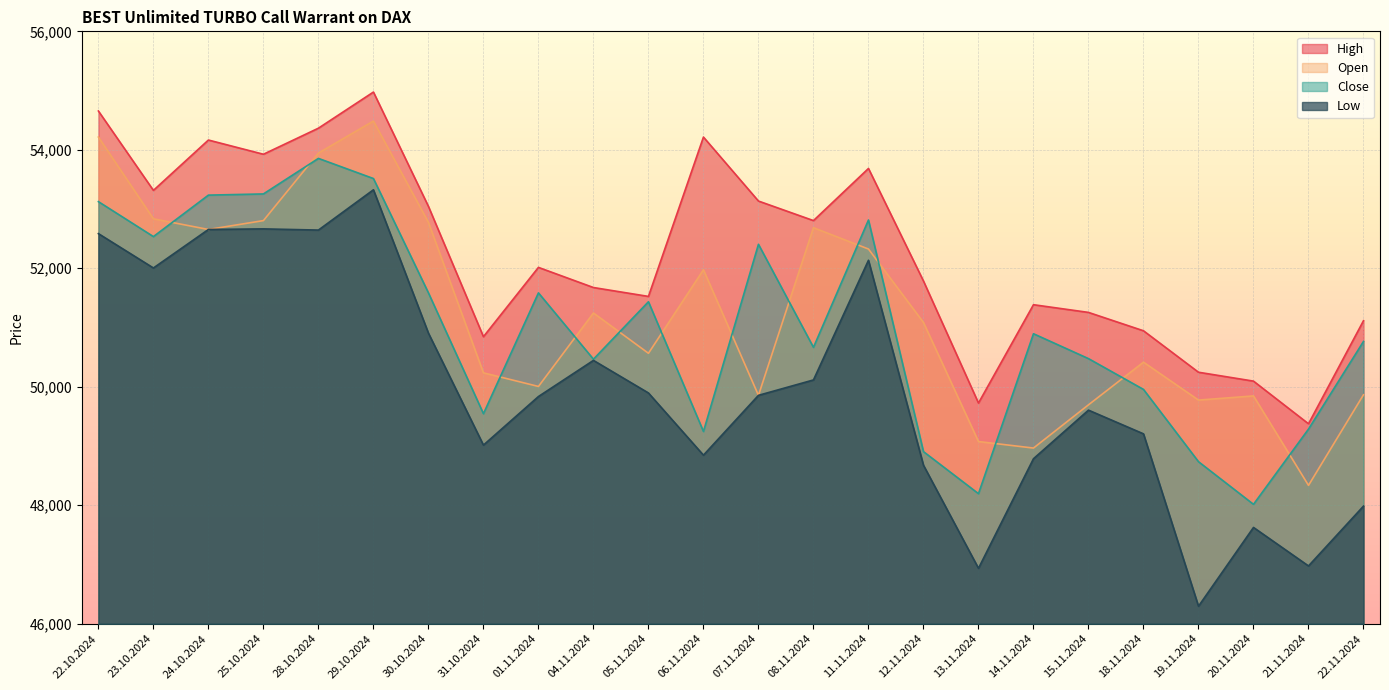

The value of Close at 25.10.2024 is 14938. True or false?

False